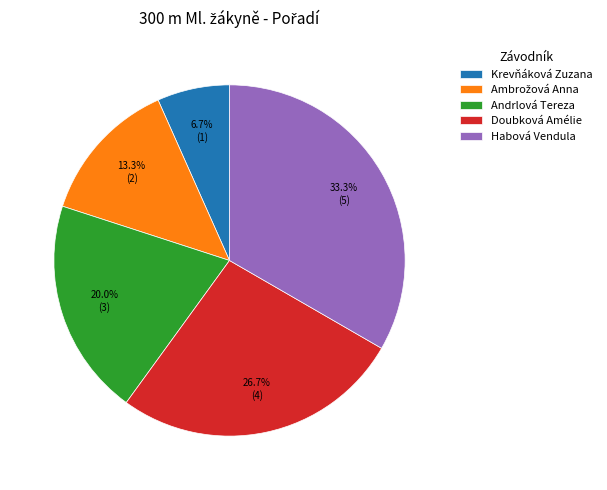

Which category has the smallest portion of the pie?

Krevňáková Zuzana